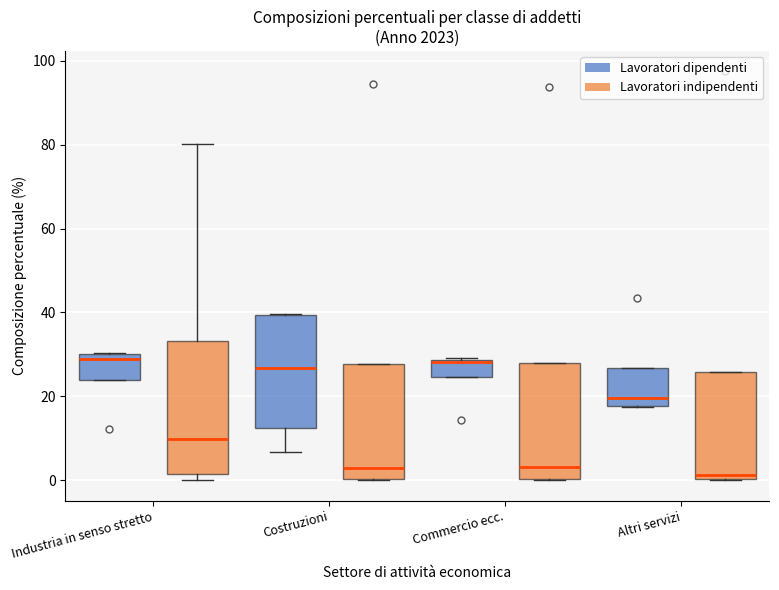

Where is the upper edge of the box for Costruzioni (Lavoratori indipendenti) on the y-axis? The values are not printed on the chart, so give them approximately, as read against the axis.

28